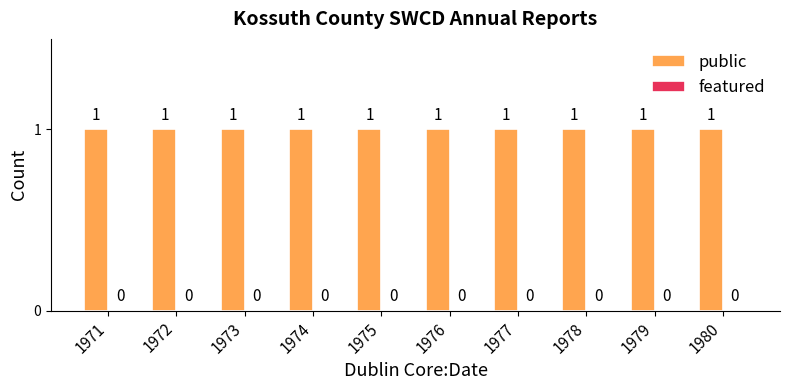

The featured series shows 0 at 1980. True or false?

True